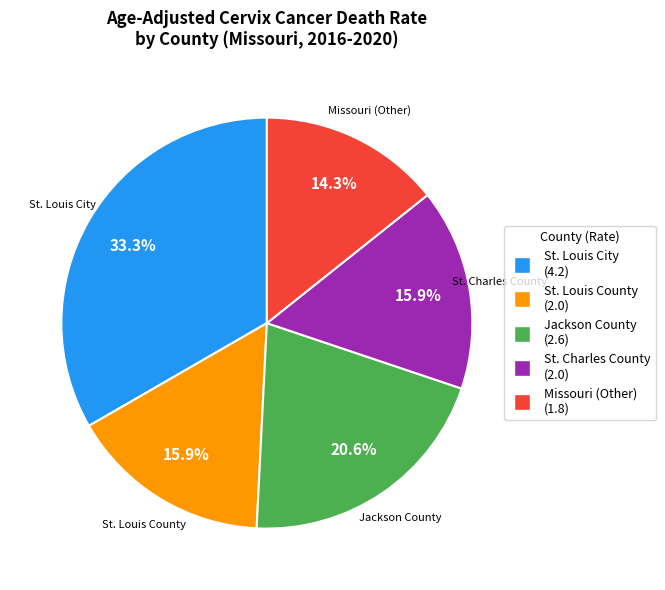

True or false: St. Charles County accounts for 16% of the total.

True